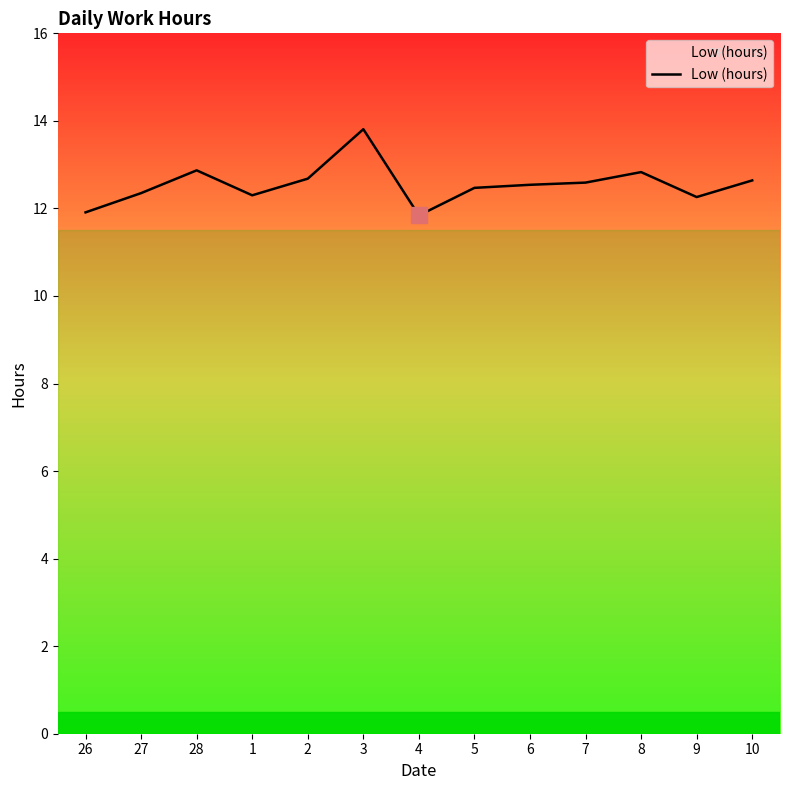

What position from the right is 5?

6